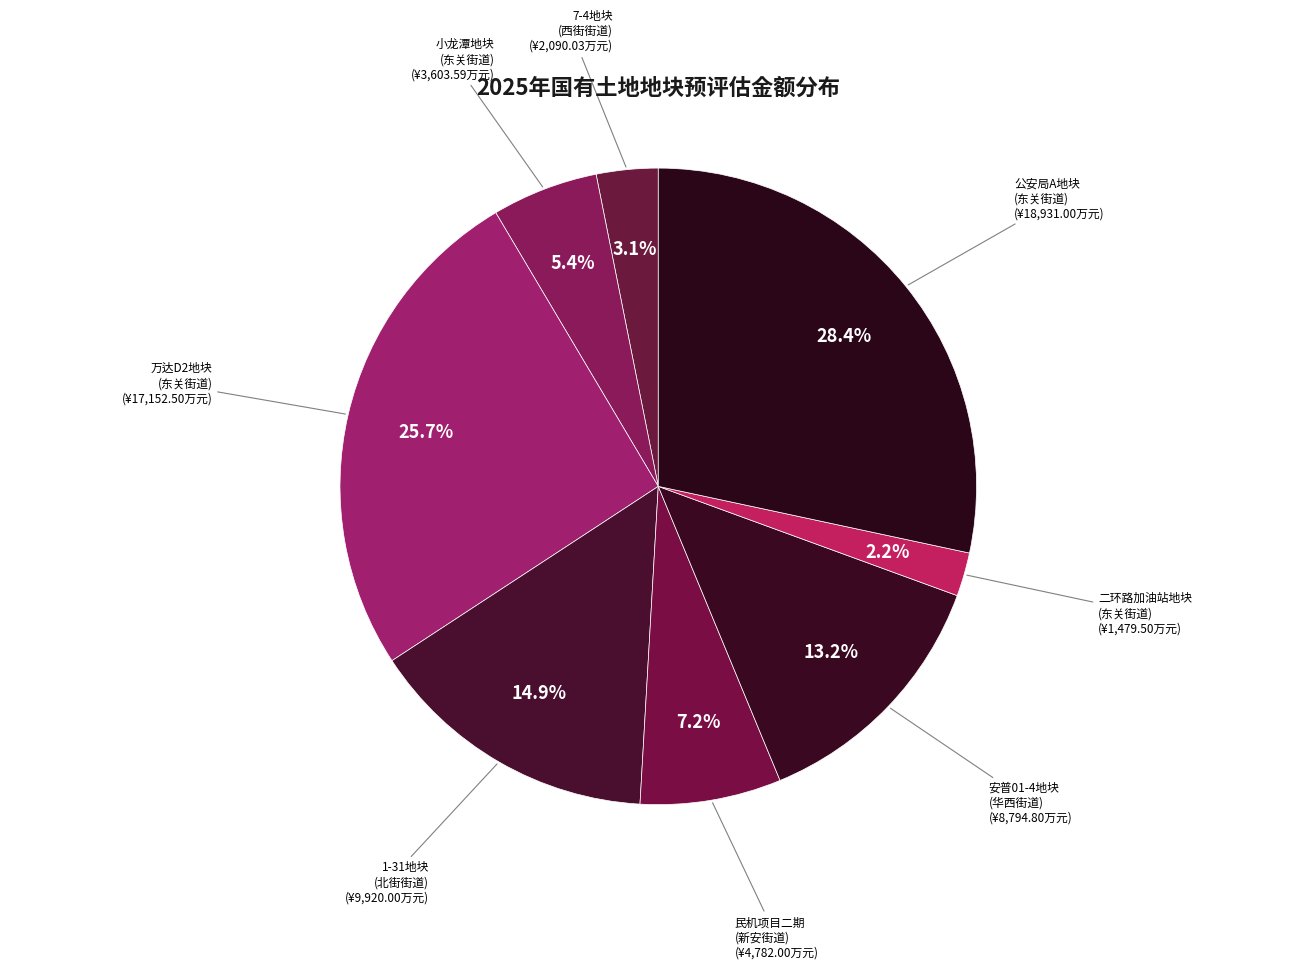

Does any single category account for the majority?

No